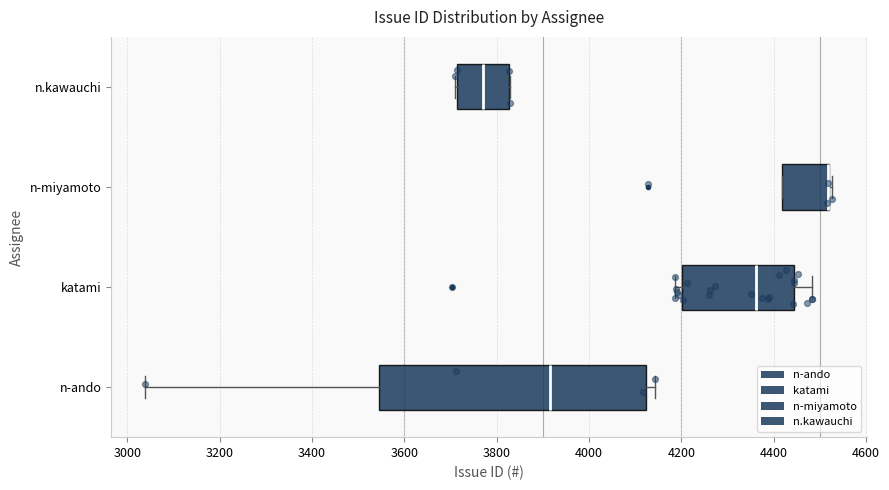

Reading bottom to top, transcribe this box plot: for each box, give where its median line is, the range the box spans, and where its two whiskers end, as read against the x-axis. The values are not printed on the chart, so give them approximately, as read against the axis.

n-ando: median 3920, box 3540 to 4120, whiskers 3040 to 4140
katami: median 4360, box 4200 to 4440, whiskers 4180 to 4480
n-miyamoto: median 4520 (drawn on the box's right edge), box 4420 to 4520, whiskers 4420 to 4520 (just right of the box's right edge)
n.kawauchi: median 3780, box 3720 to 3820, whiskers 3720 to 3820